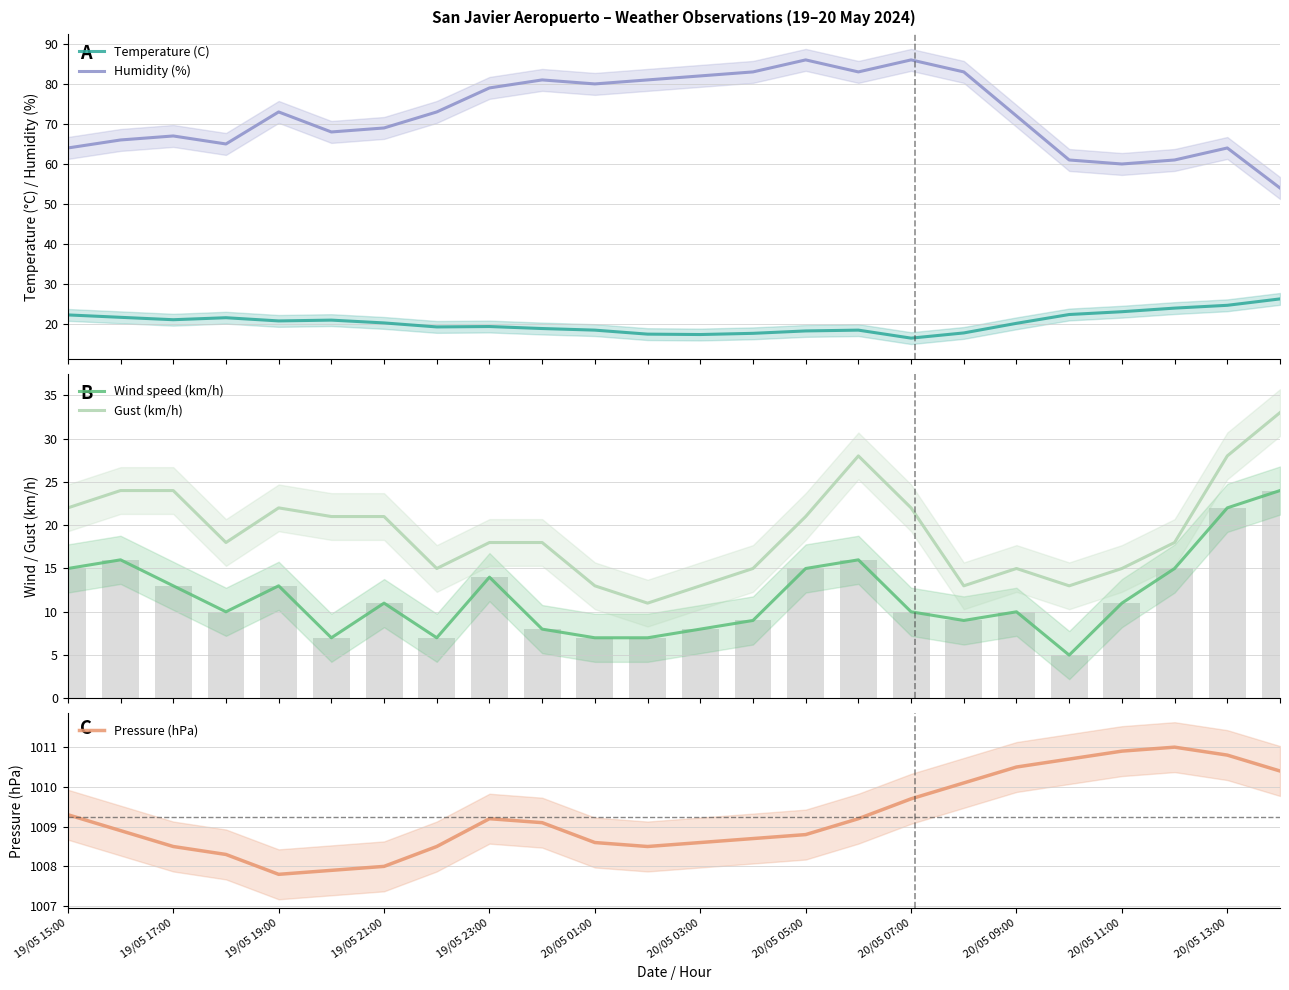

True or false: Temperature (C) and Humidity (%) cross at least once.

False